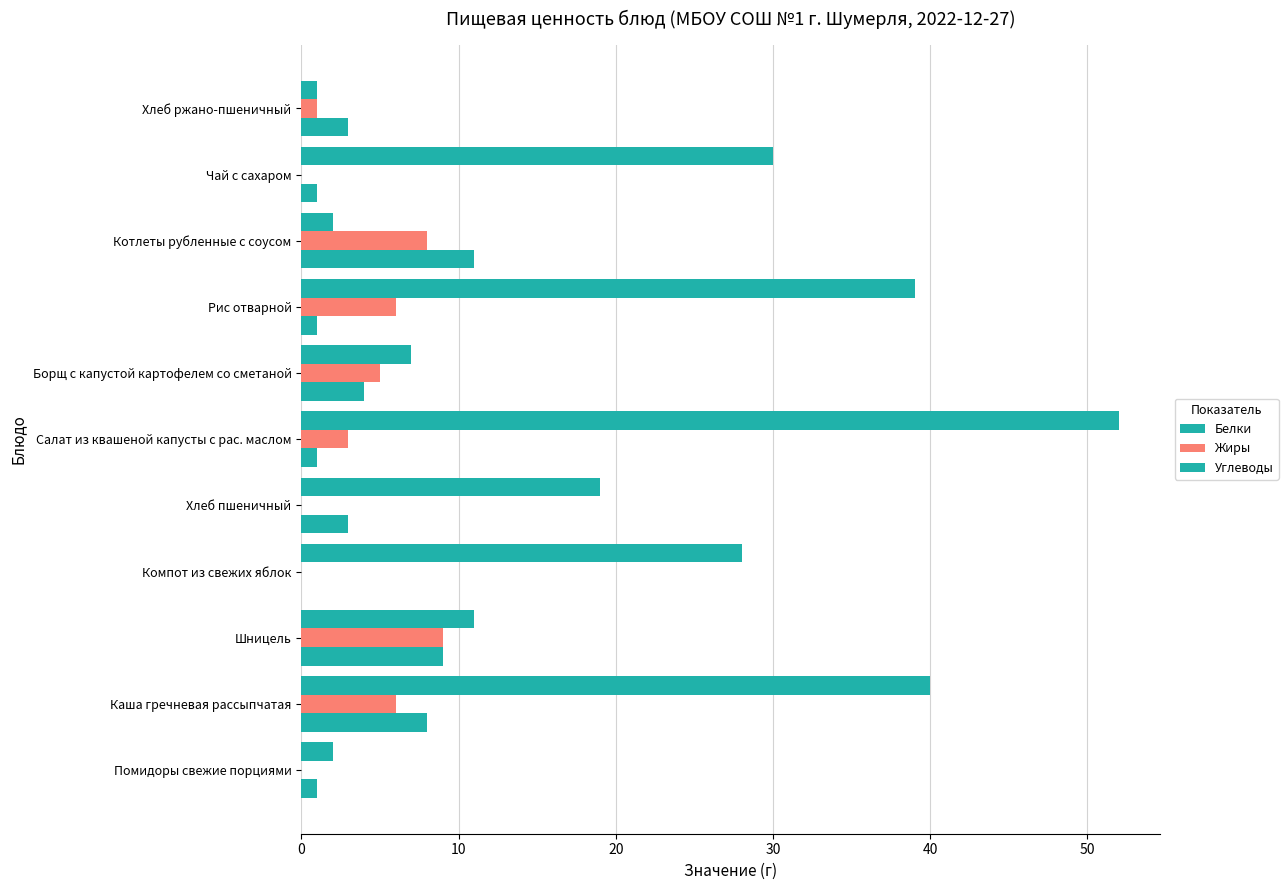

What are all the series names shown in the legend?

Белки, Жиры, Углеводы